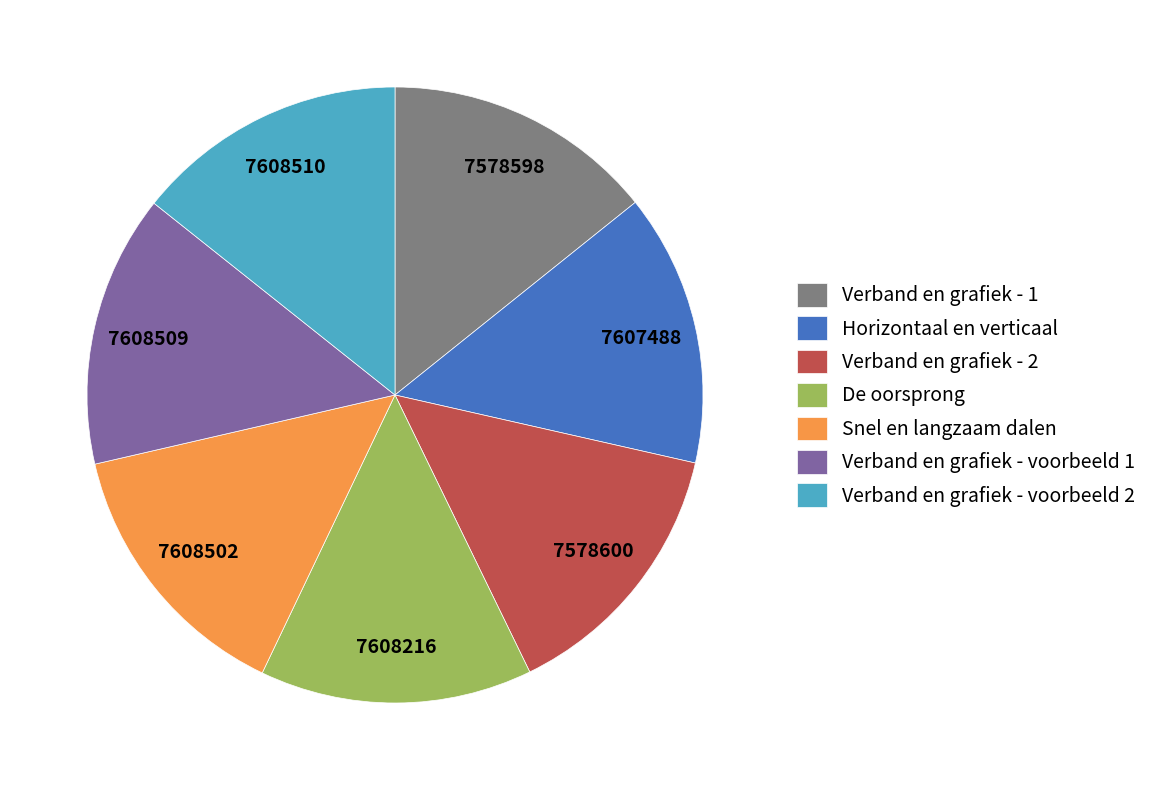

Approximately how many times larger is the value at Verband en grafiek - 2 compared to De oorsprong?

1.0